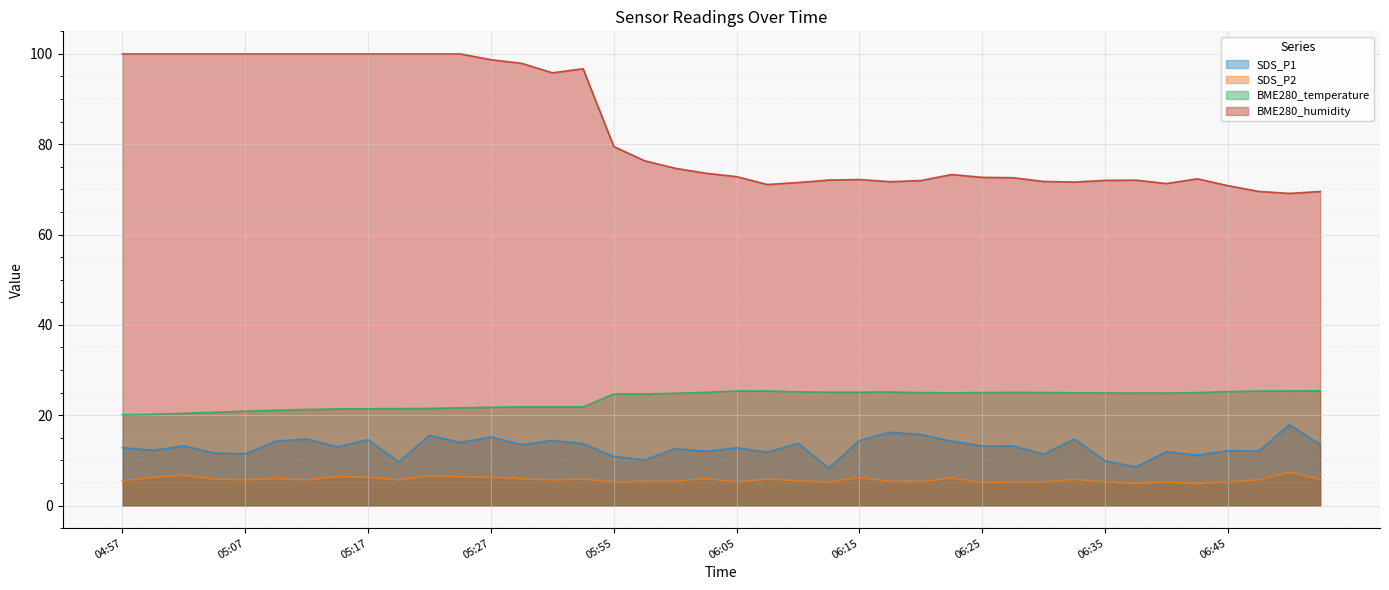

List the labels in order of SDS_P2 value, smallest first.

06:42, 06:37, 06:25, 06:27, 06:12, 06:40, 05:55, 06:05, 06:30, 06:35, 06:45, 06:20, 05:57, 06:00, 06:17, 04:57, 06:10, 05:32, 05:07, 05:12, 05:19, 06:47, 06:32, 06:52, 05:04, 06:07, 05:34, 05:29, 05:09, 06:02, 06:22, 06:15, 04:59, 05:17, 05:27, 05:24, 05:14, 05:22, 05:02, 06:50